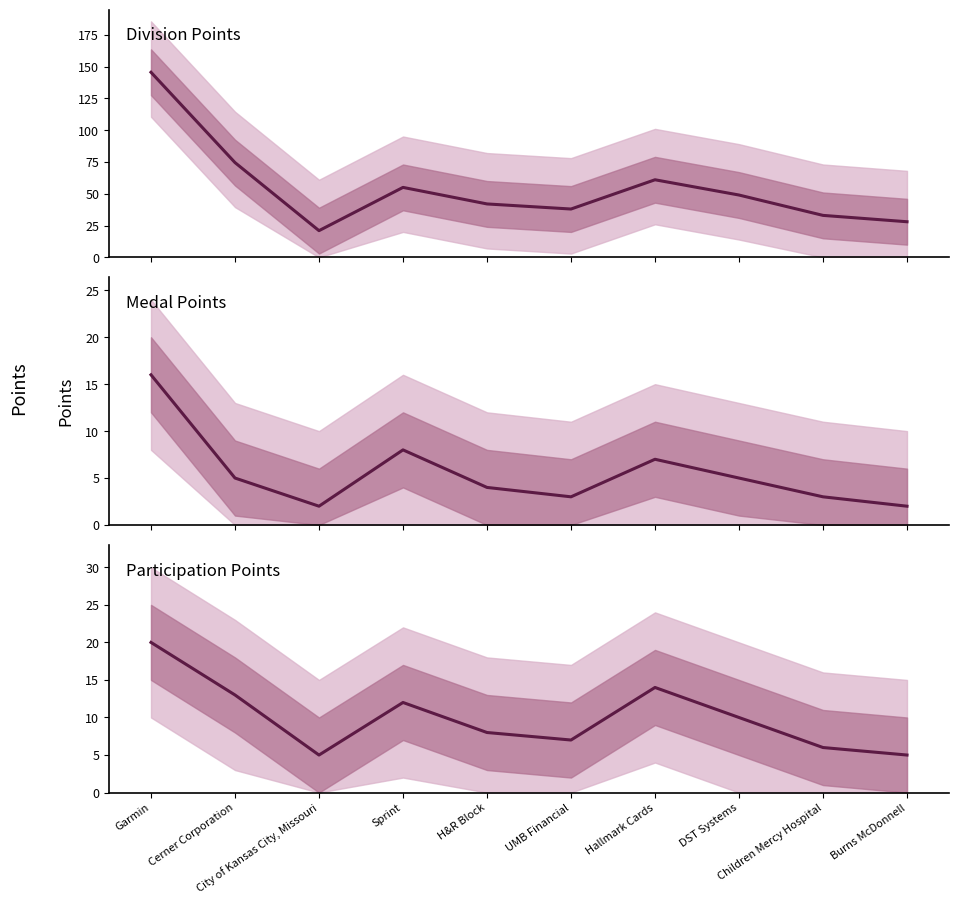

What is the difference between the maximum and minimum values in the Part Points series?

15.0